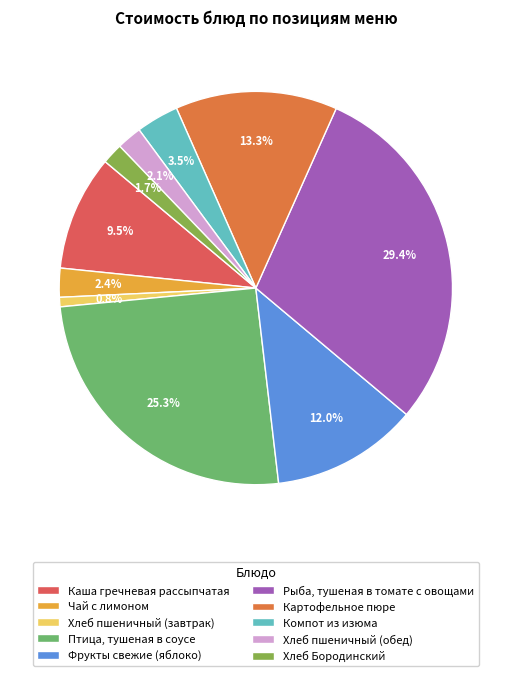

Count the number of slices in the pie.

10